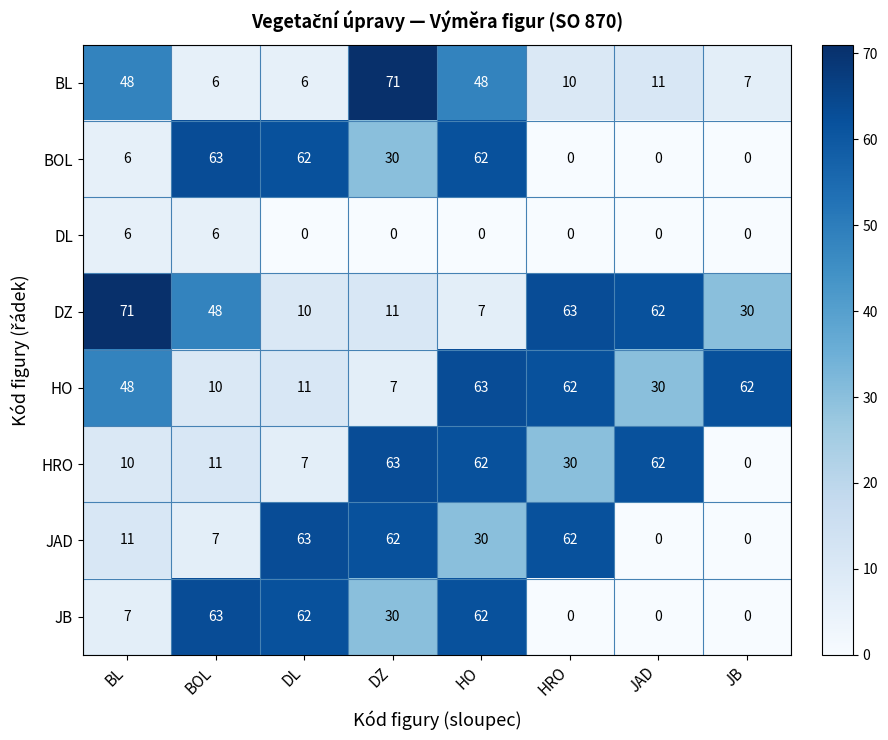

At which label is HRO closest to 31?

HRO